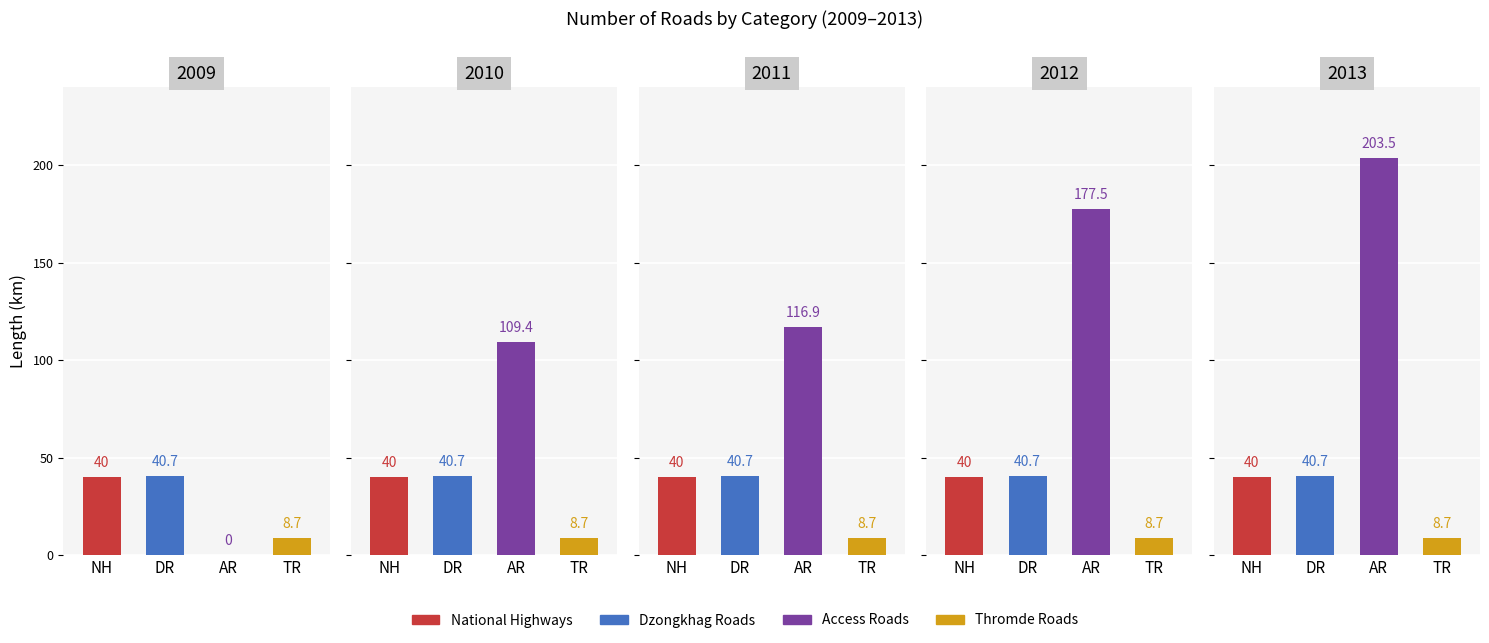

What are all the series names shown in the legend?

National Highways, Dzongkhag Roads, Access Roads, Thromde Roads